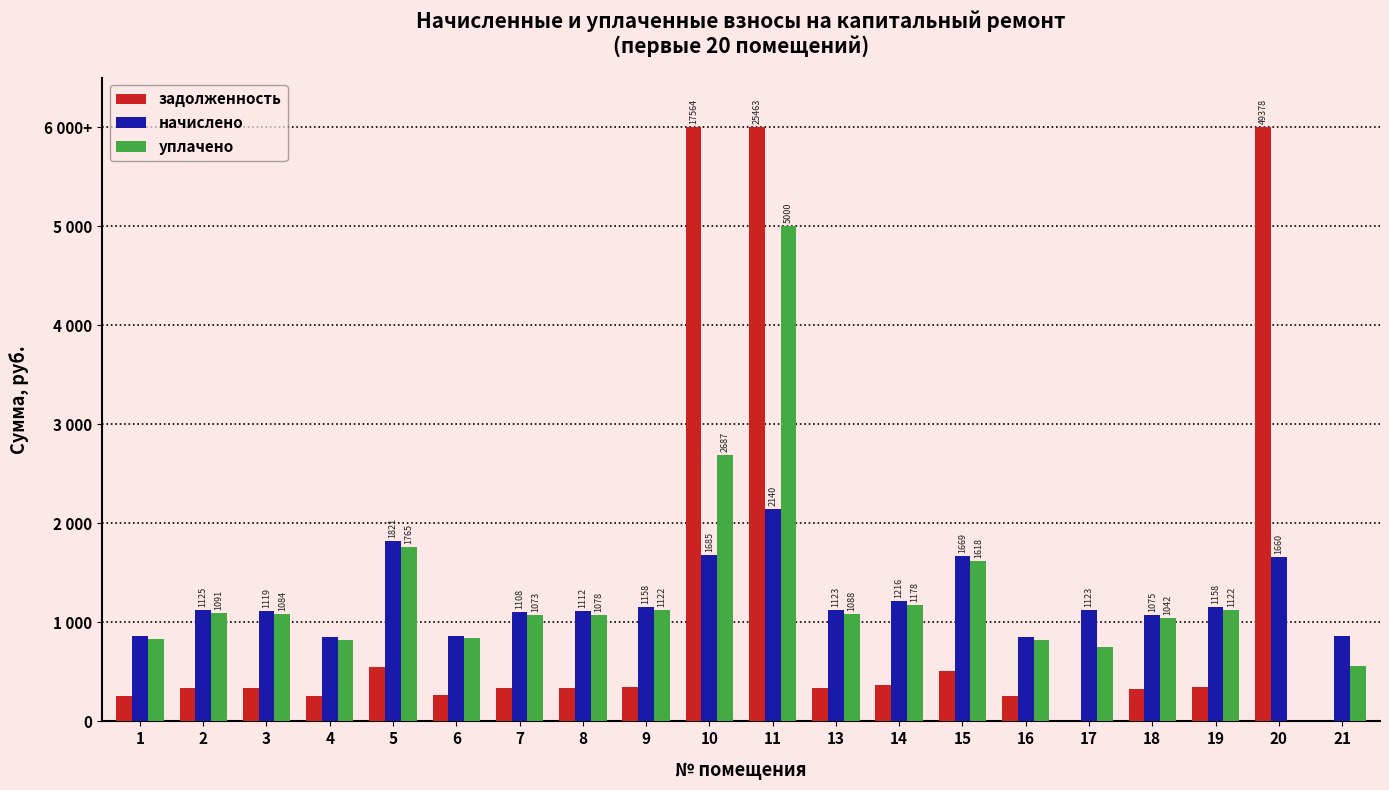

What are all the series names shown in the legend?

задолженность, начислено, уплачено